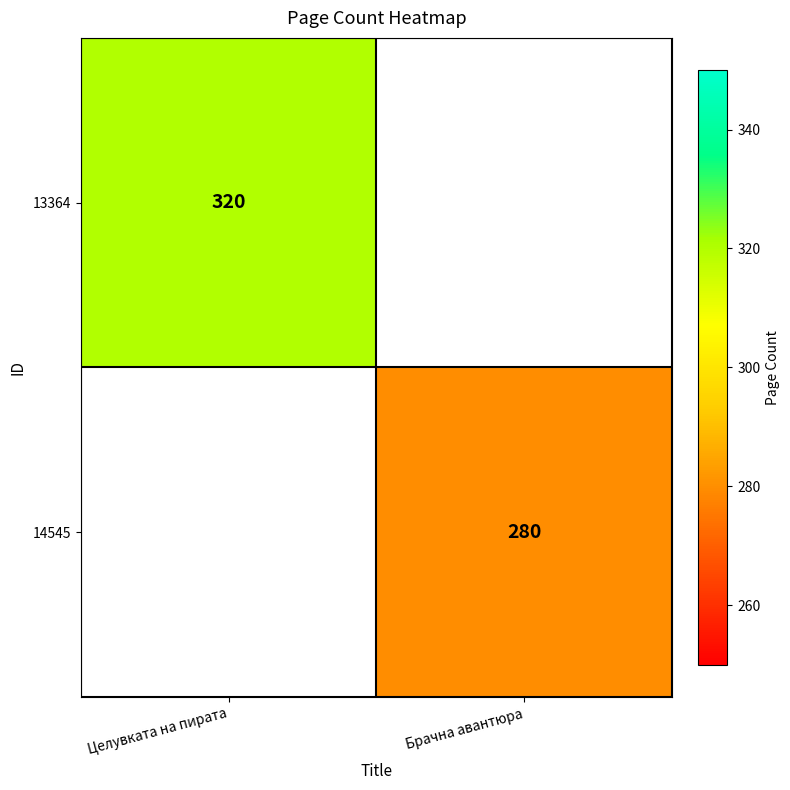

The value of 13364 at Целувката на пирата is 424.5. True or false?

False